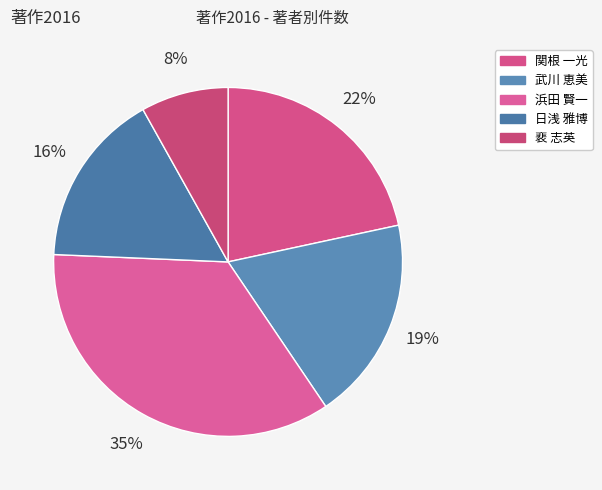

How many segments does this pie chart have?

5